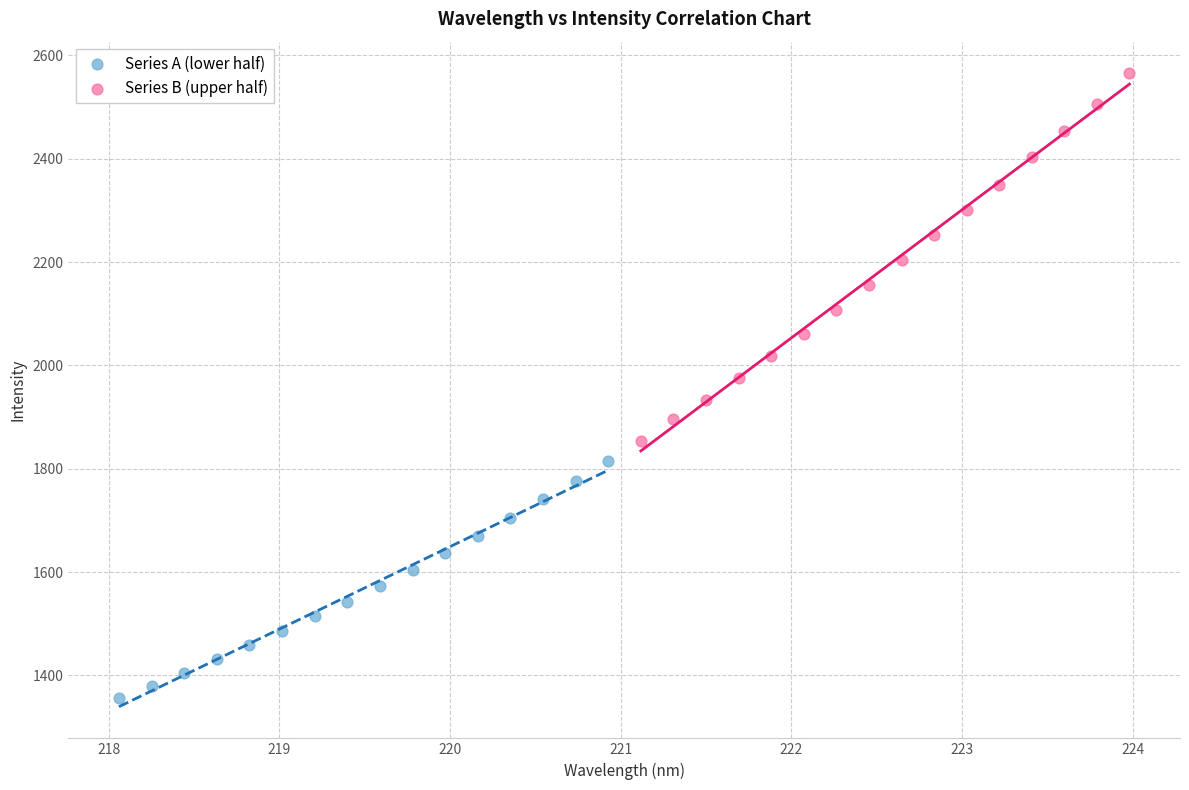

Which series has the largest Y range (max minus min)?

Series B (upper half)